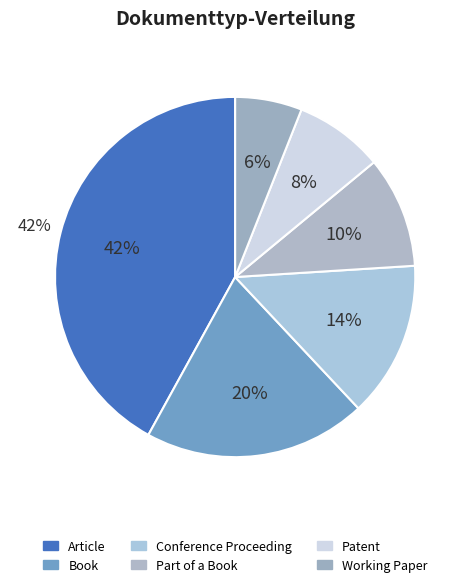

To the nearest percent, what percentage of the pie is Conference Proceeding?

14%